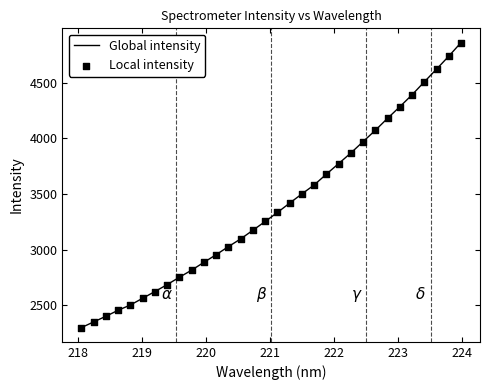

What is the difference between the maximum and minimum values?

2560.5